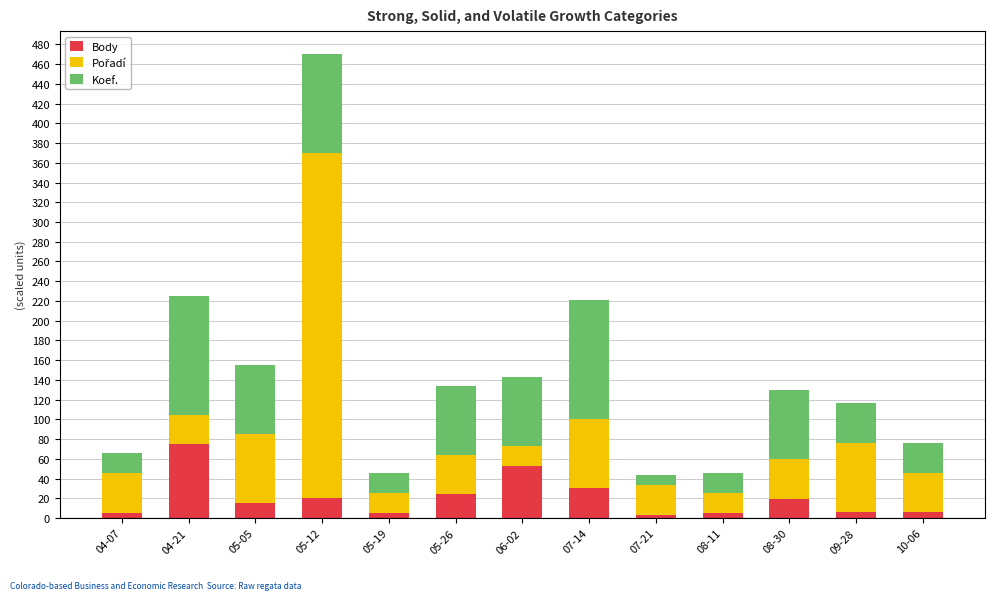

Does the chart contain stacked bars?

Yes